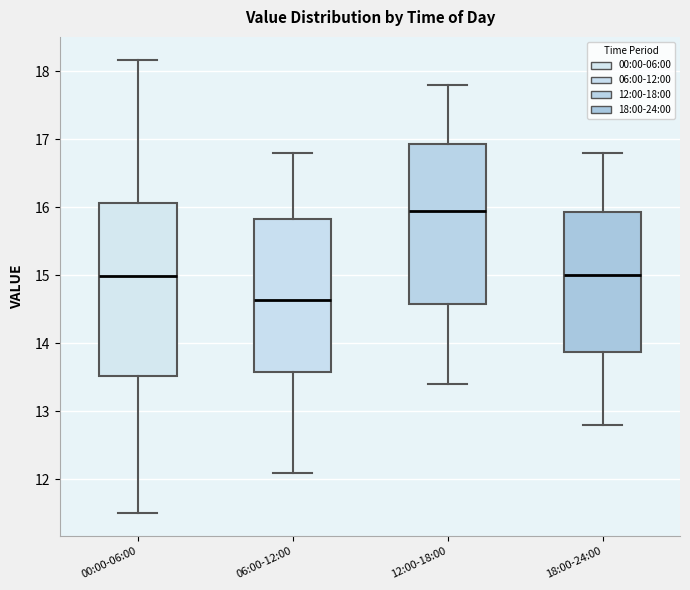

Reading left to right, transcribe this box plot: for each box, give where its median line is, the range the box spans, and where its two whiskers end, as read against the y-axis. The values are not printed on the chart, so give them approximately, as read against the axis.

00:00-06:00: median 15.0, box 13.5 to 16.1, whiskers 11.5 to 18.2
06:00-12:00: median 14.6, box 13.6 to 15.8, whiskers 12.1 to 16.8
12:00-18:00: median 16.0, box 14.6 to 16.9, whiskers 13.4 to 17.8
18:00-24:00: median 15.0, box 13.9 to 15.9, whiskers 12.8 to 16.8